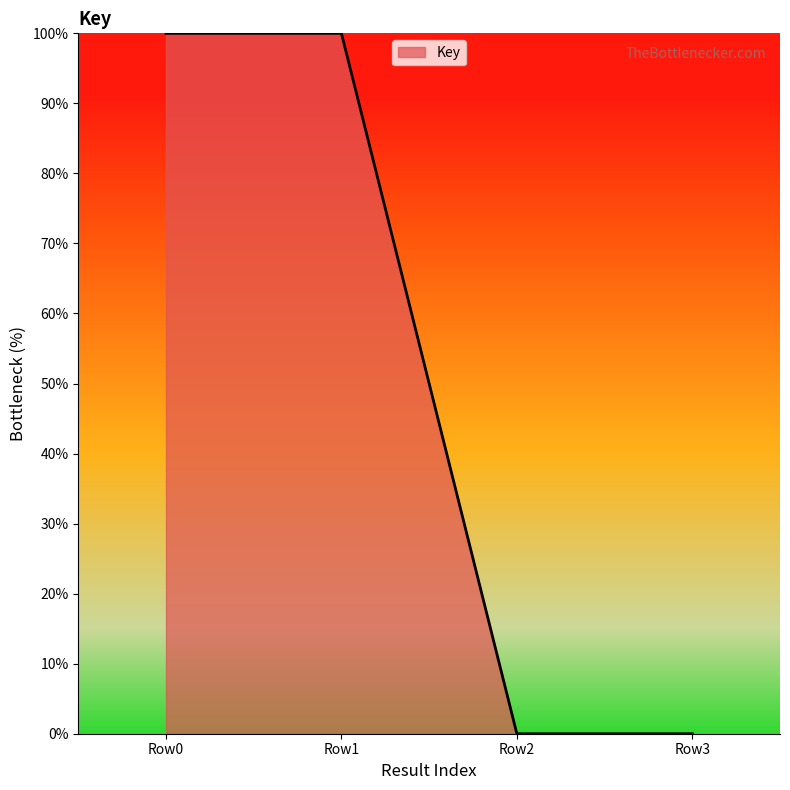

Does the chart display data point markers on the line(s)?

No